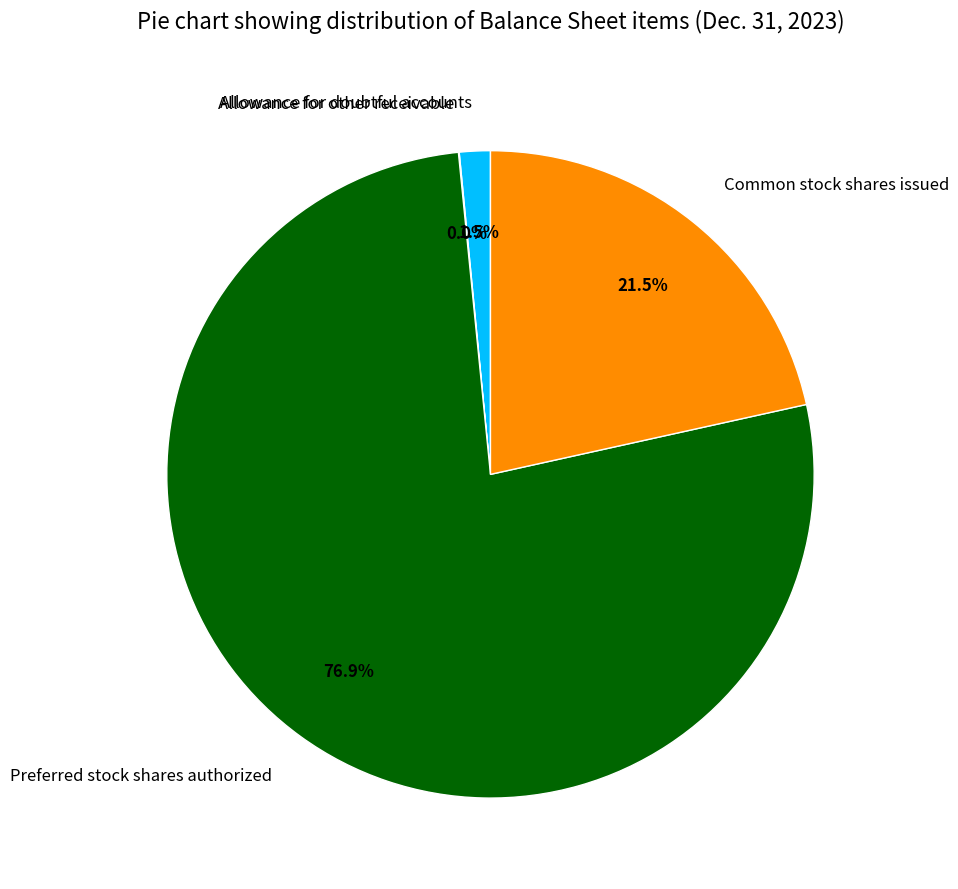

What percentage is NOT represented by Allowance for doubtful accounts?

98.5%